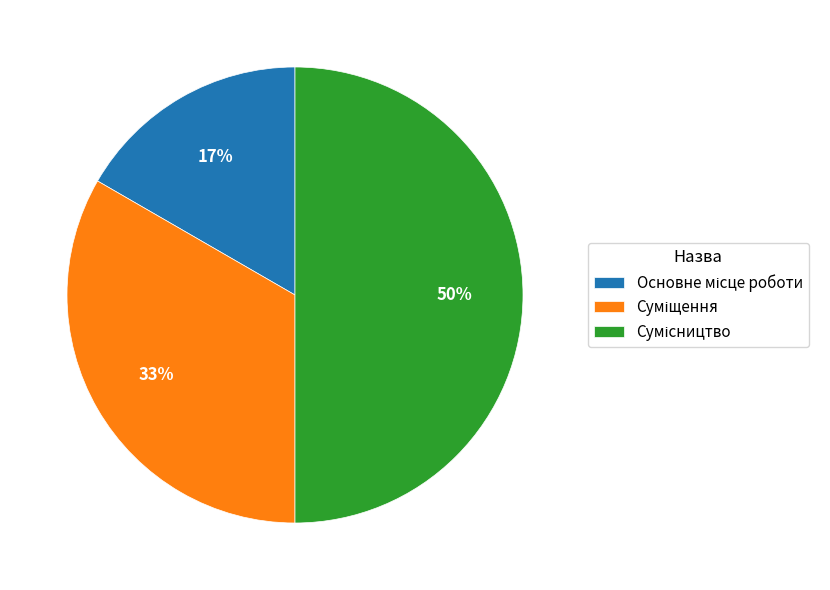

To the nearest percent, what is the average slice percentage?

33%